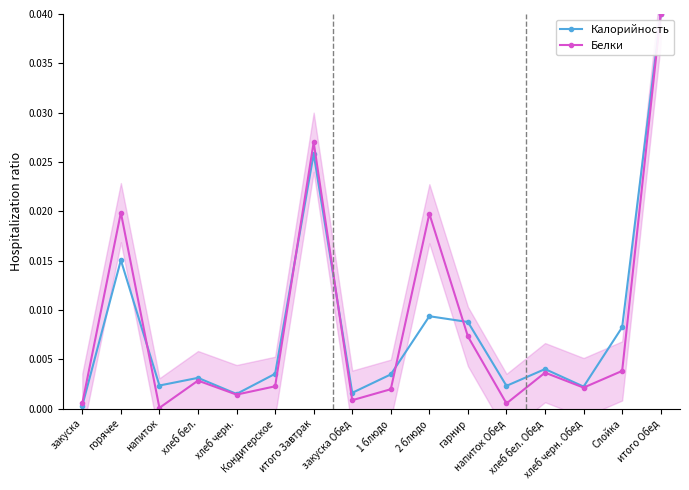

Which has a higher value, напиток Обед or хлеб черн. Обед?

напиток Обед